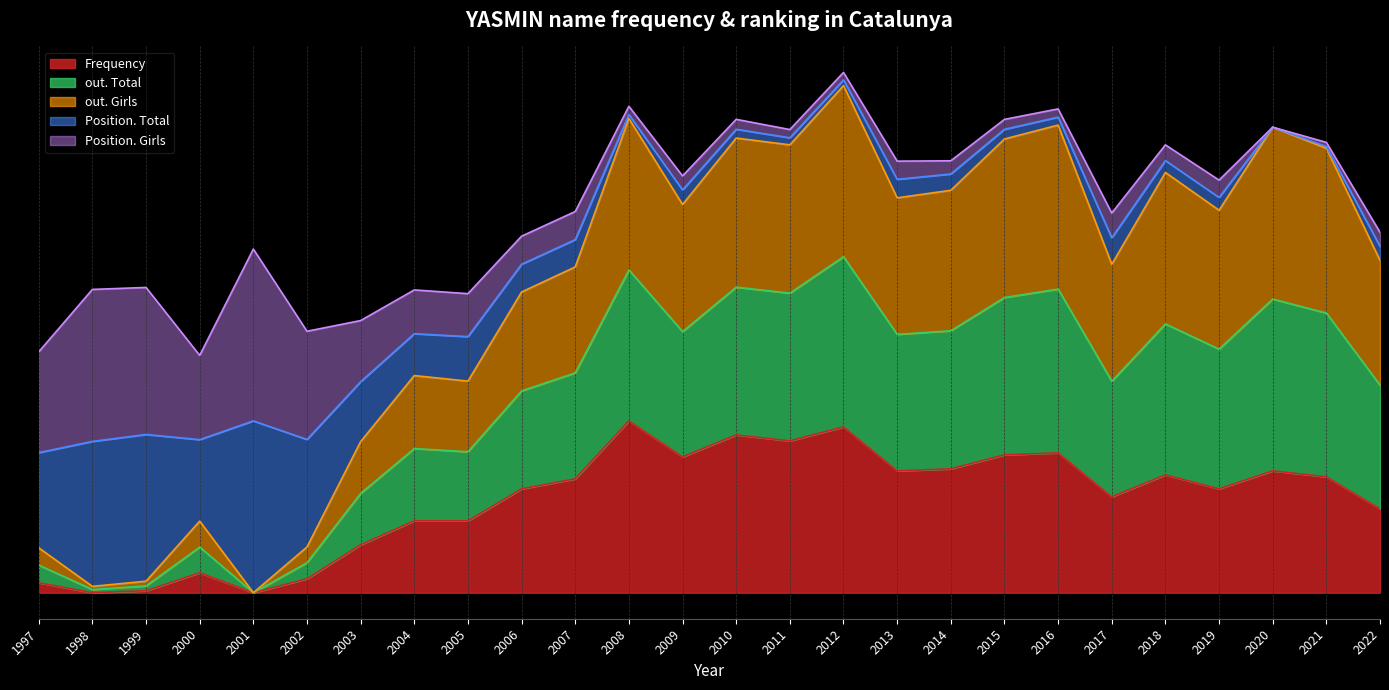

How many categories are shown in the chart?

26